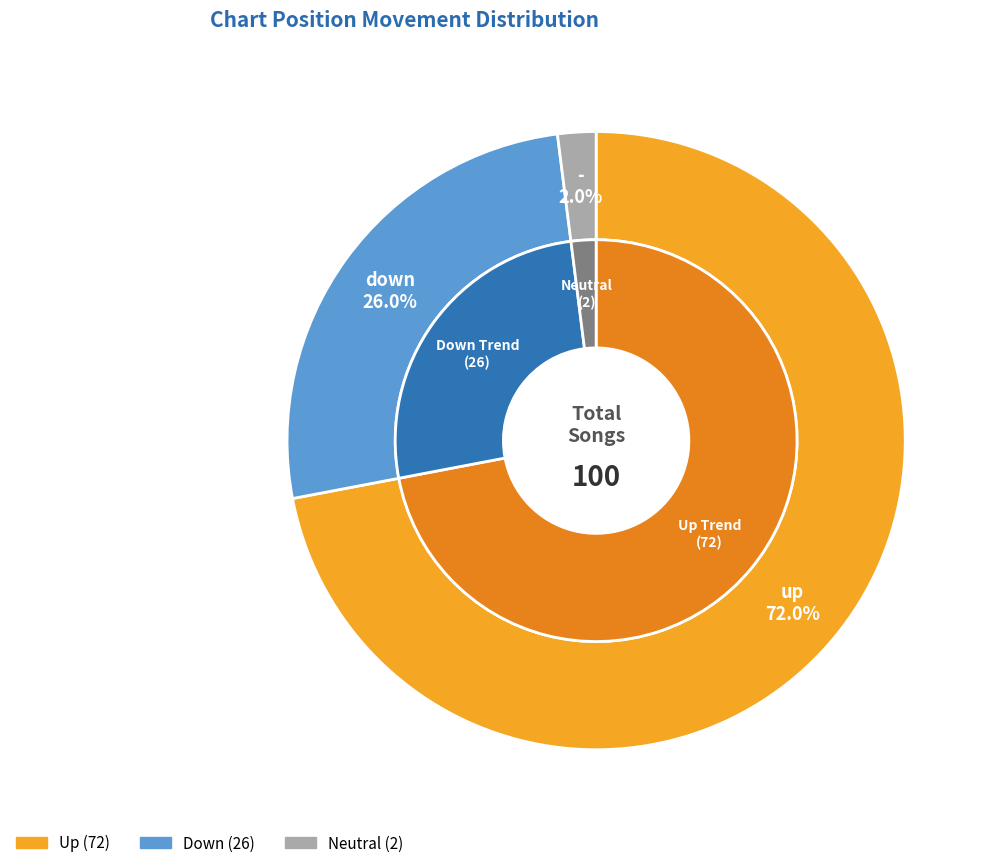

To the nearest percent, what is the average slice percentage?

33%